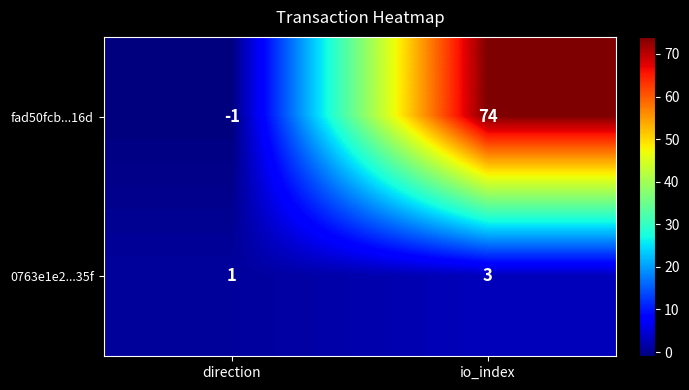

Which label corresponds to the largest value in the chart?

io_index